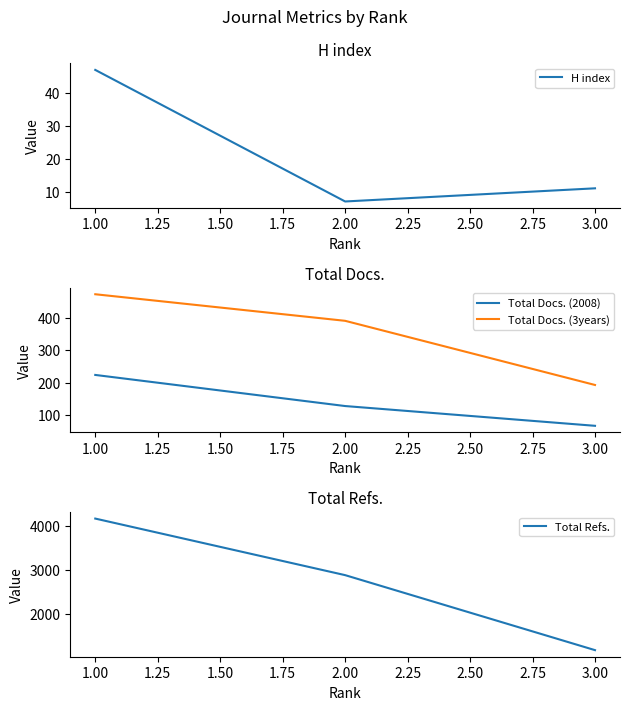

Which series has the widest spread of values?

Total Refs.